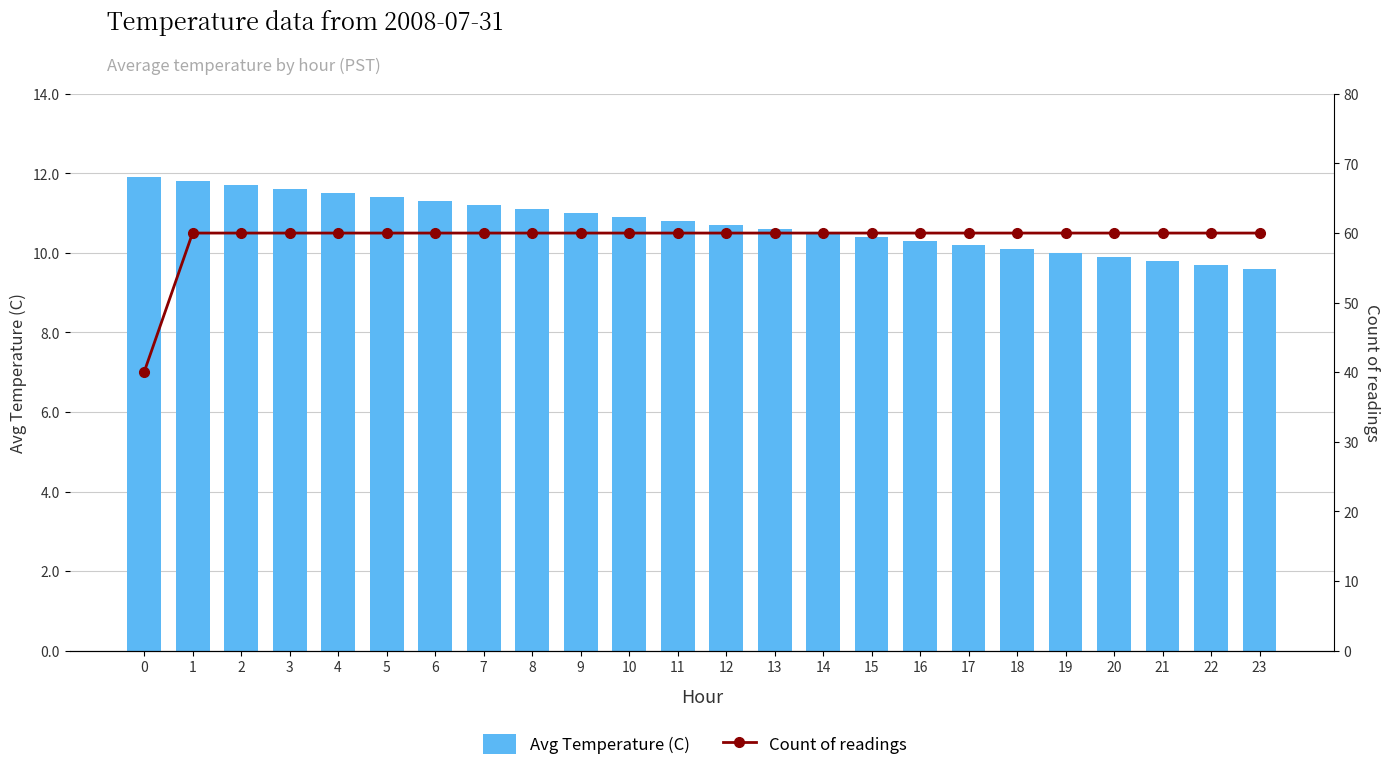

At 7, list the series in order from smallest to largest.

Avg Temperature (C), Count of readings